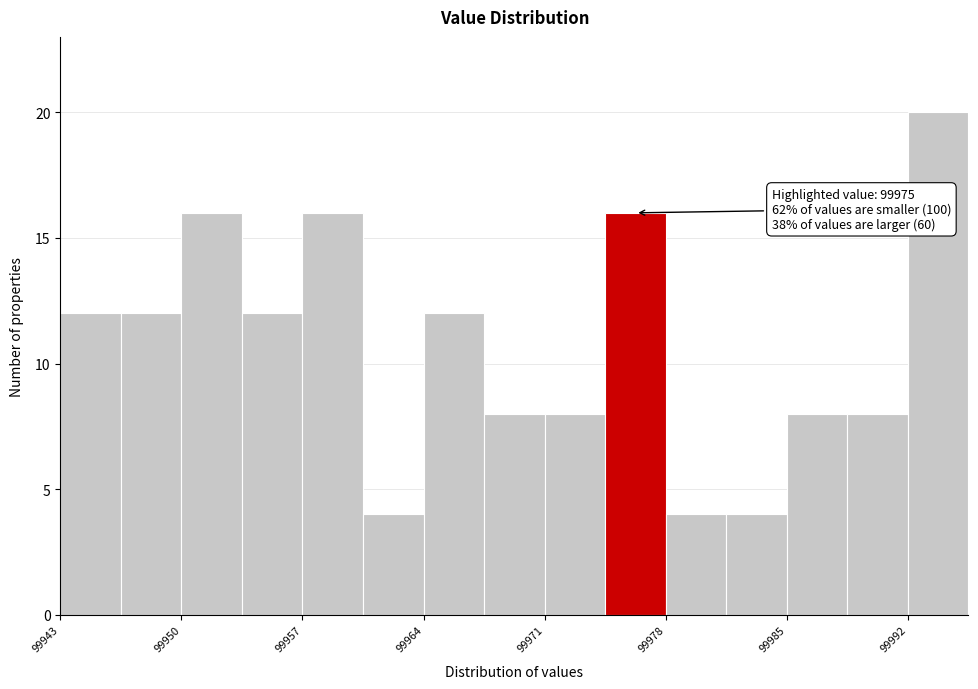

Around what value on the x-axis is the tallest bar? Give the approximate position of its centre, as read against the axis.

99994